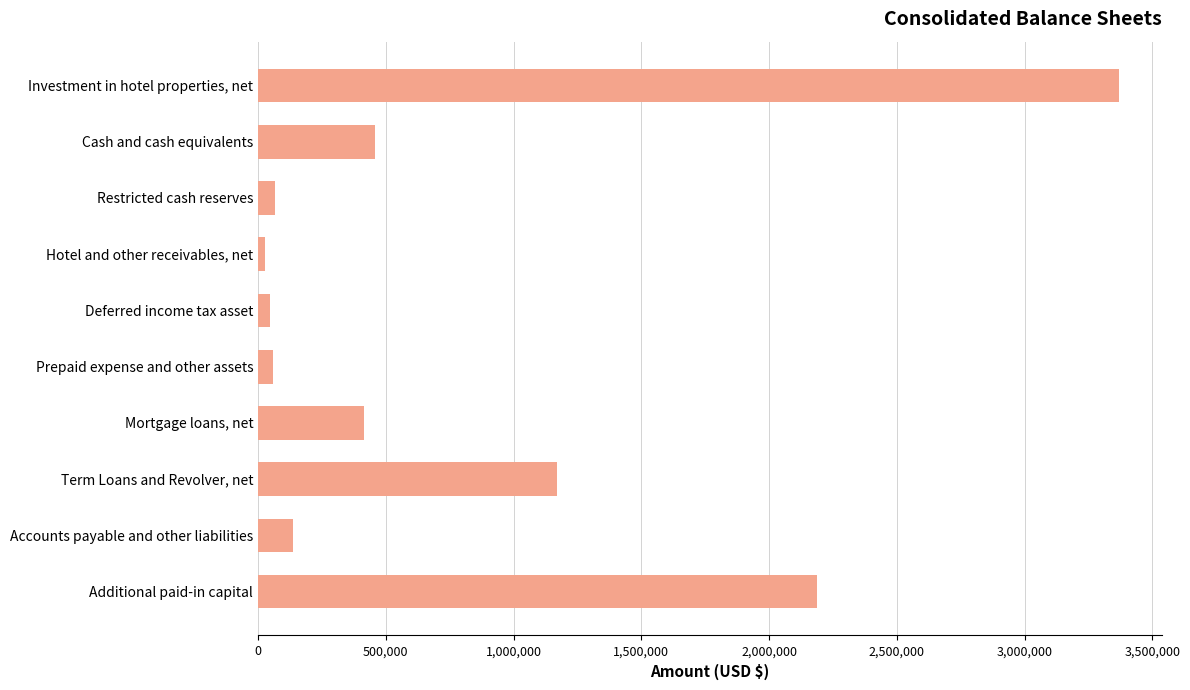

What is the greatest value displayed?

3368674